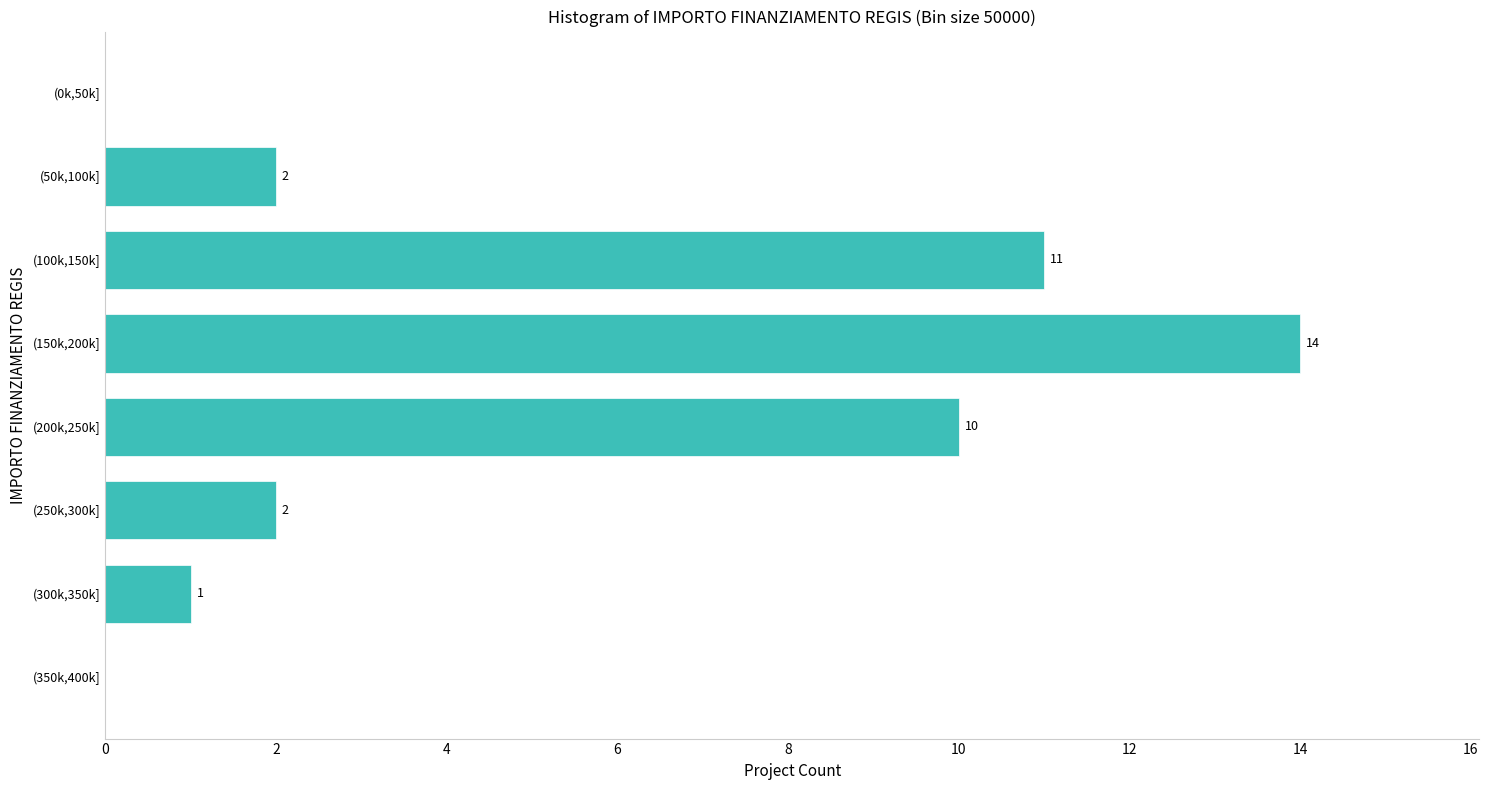

Reading bottom to top, what are all the values shown in this chart?

(350k,400k]=0	(300k,350k]=1	(250k,300k]=2	(200k,250k]=10	(150k,200k]=14	(100k,150k]=11	(50k,100k]=2	(0k,50k]=0